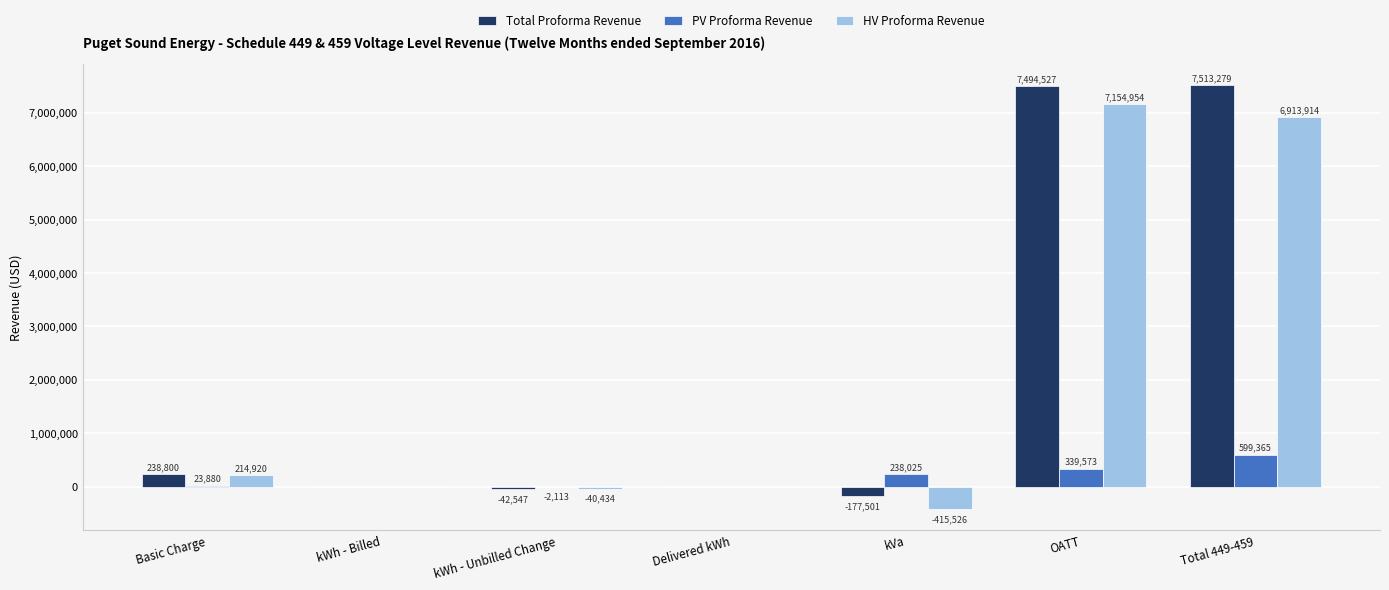

What is the average value of the Total Proforma Revenue series?

2146651